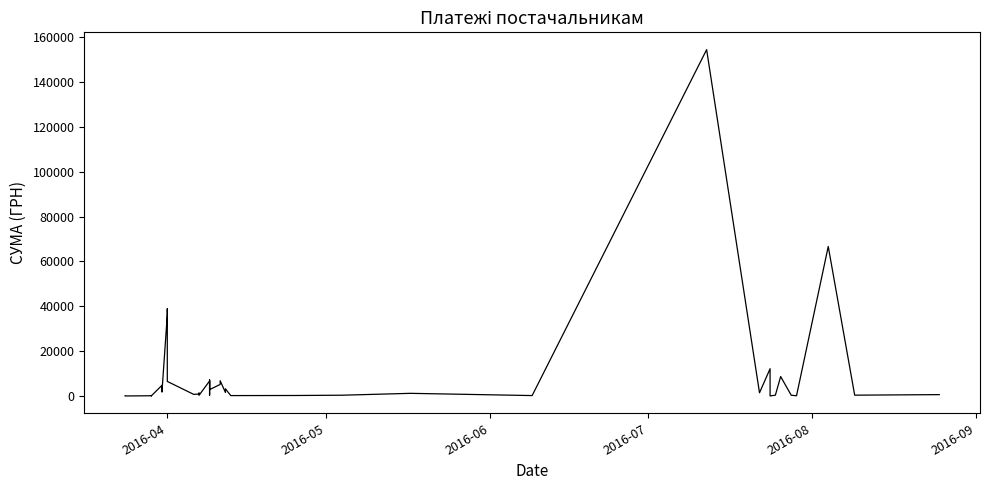

Does the chart have visible grid lines?

No